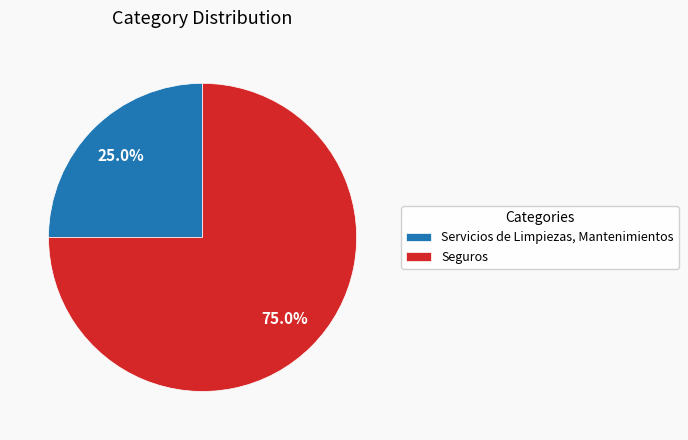

Approximately how many times larger is the value at Seguros compared to Servicios de Limpiezas, Mantenimientos?

3.0